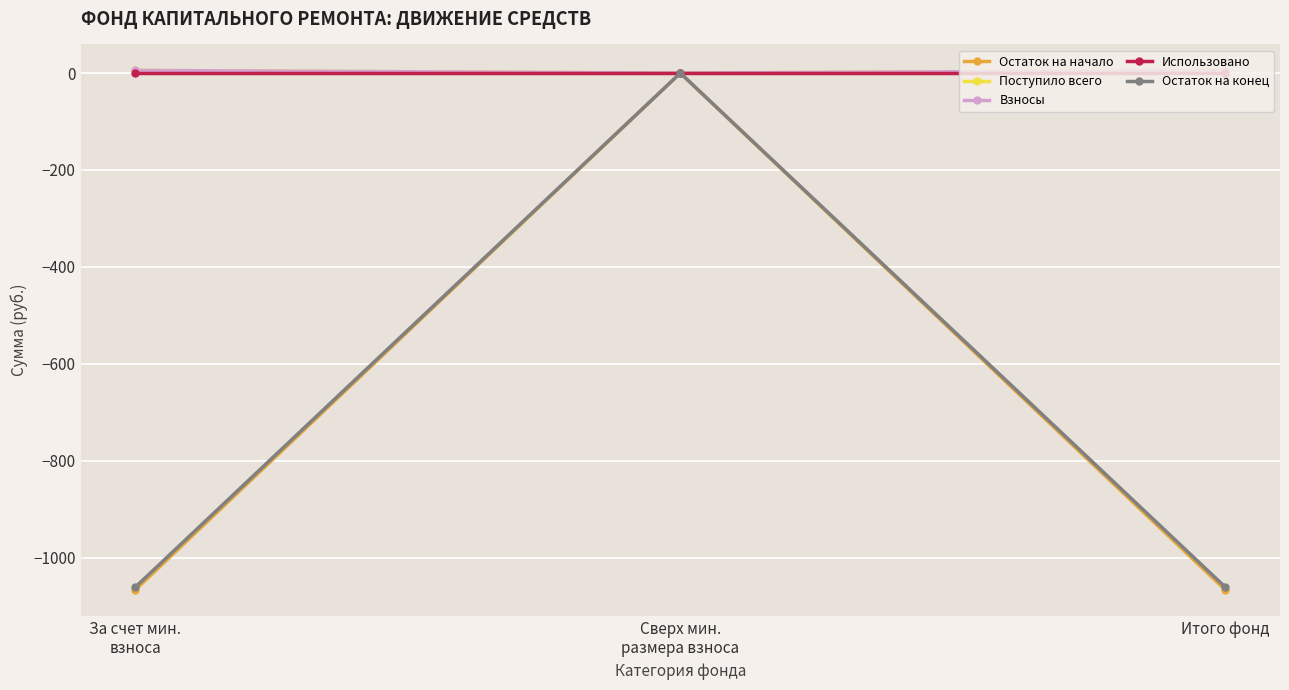

Which category has the lowest value in the Остаток на начало series?

За счет мин.
взноса